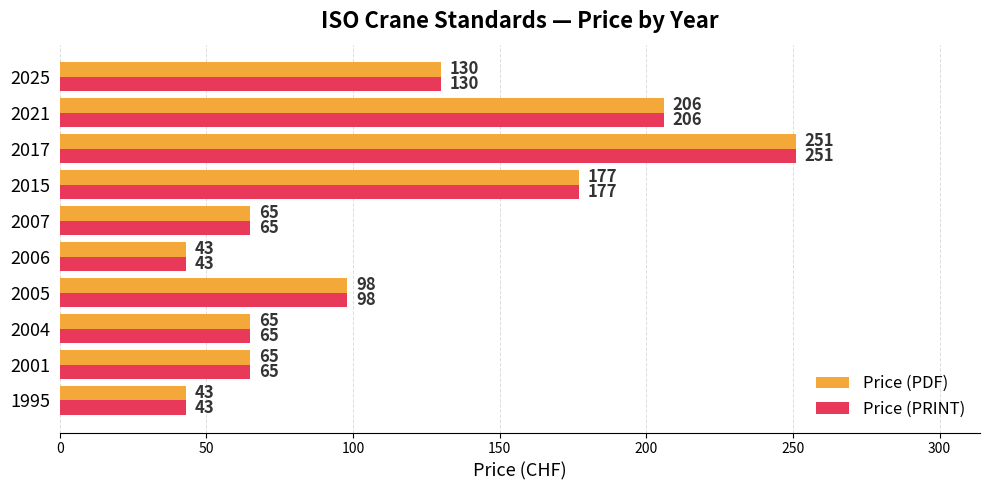

How many data points does each series have?

10